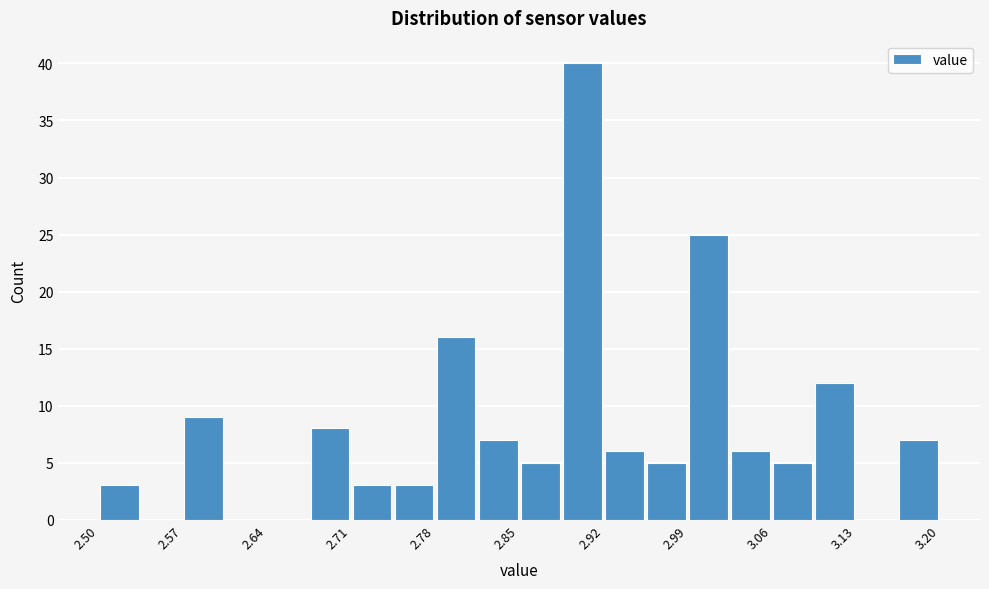

Around what value on the x-axis is the tallest bar? Give the approximate position of its centre, as read against the axis.

2.90